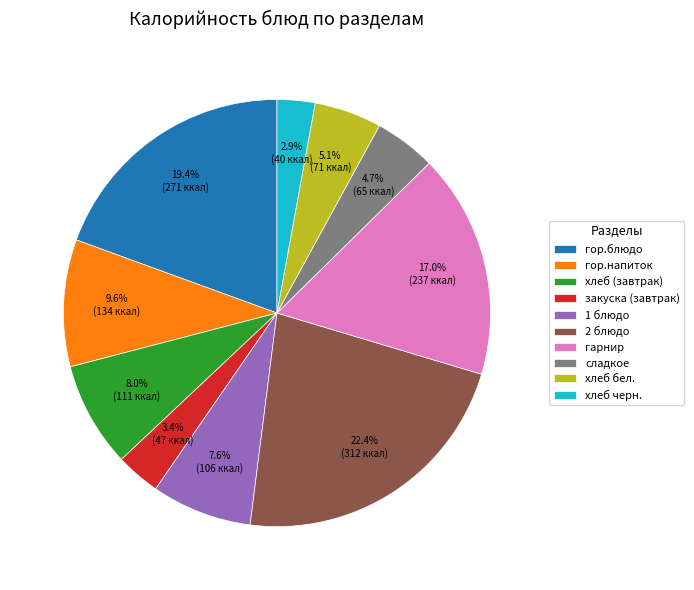

What is the ratio of the value at гор.блюдо to the value at хлеб бел.?

3.8